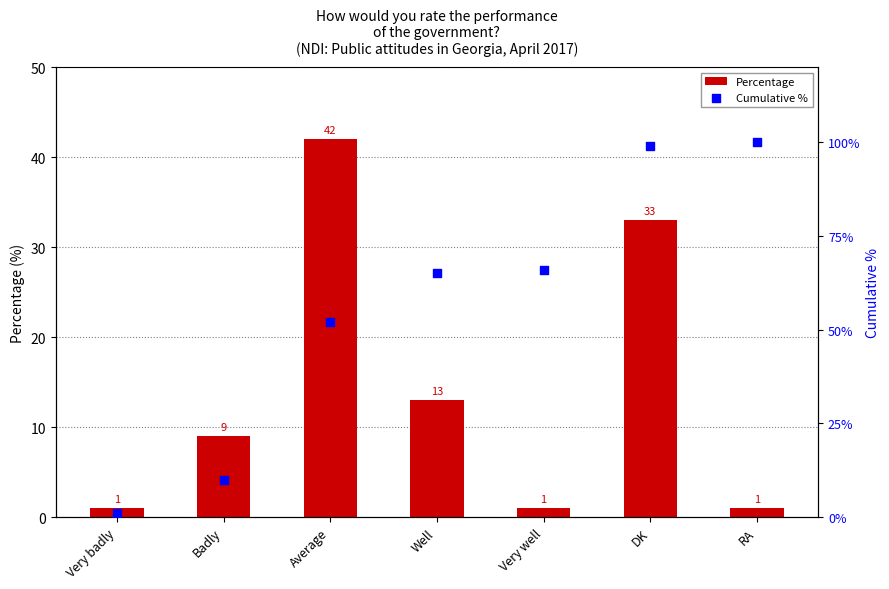

At which category is the sum across all series the highest?

DK